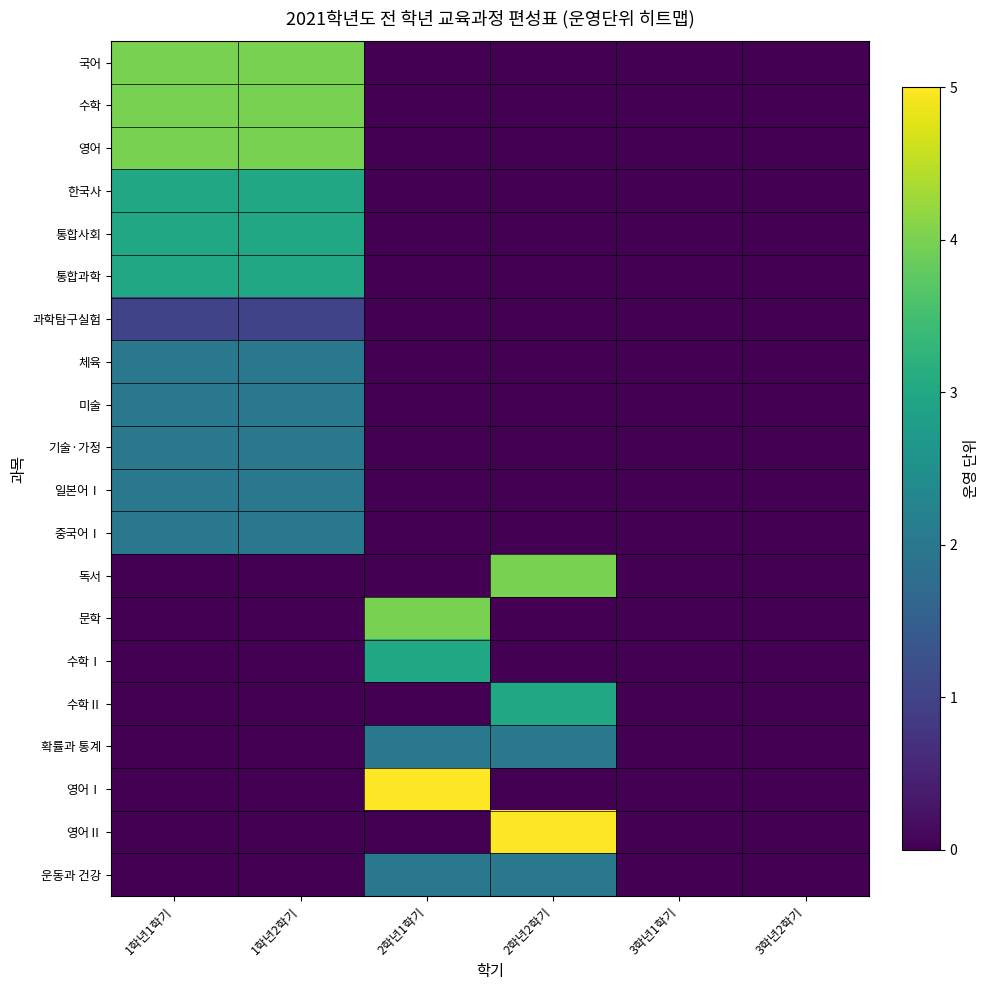

Which series has the largest range (max minus min)?

영어Ⅰ